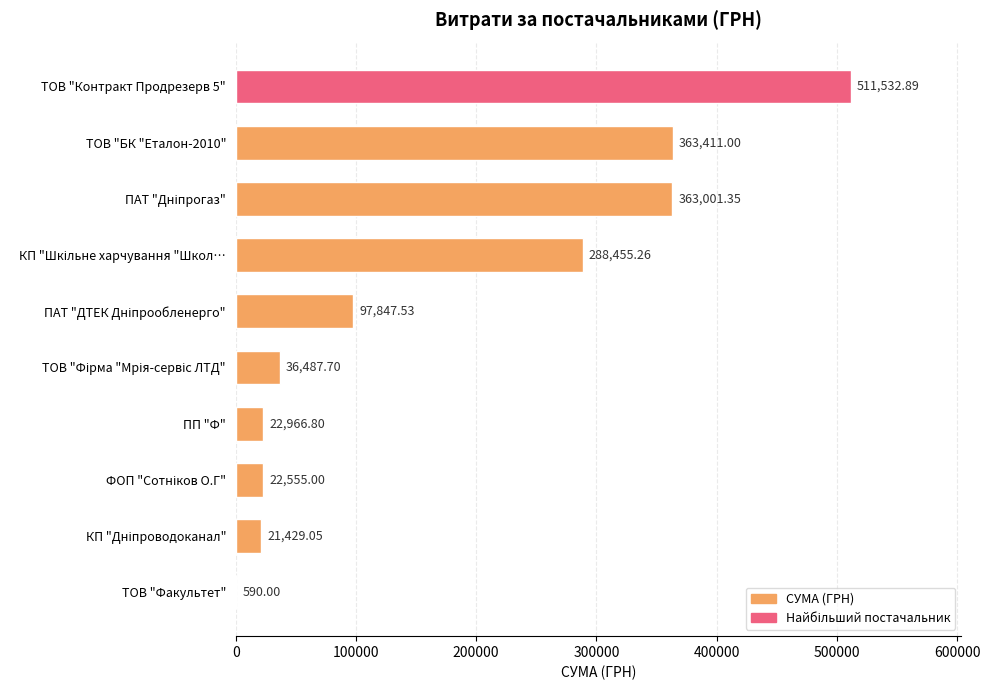

Which has a higher value, ТОВ "БК "Еталон-2010" or ТОВ "Факультет"?

ТОВ "БК "Еталон-2010"